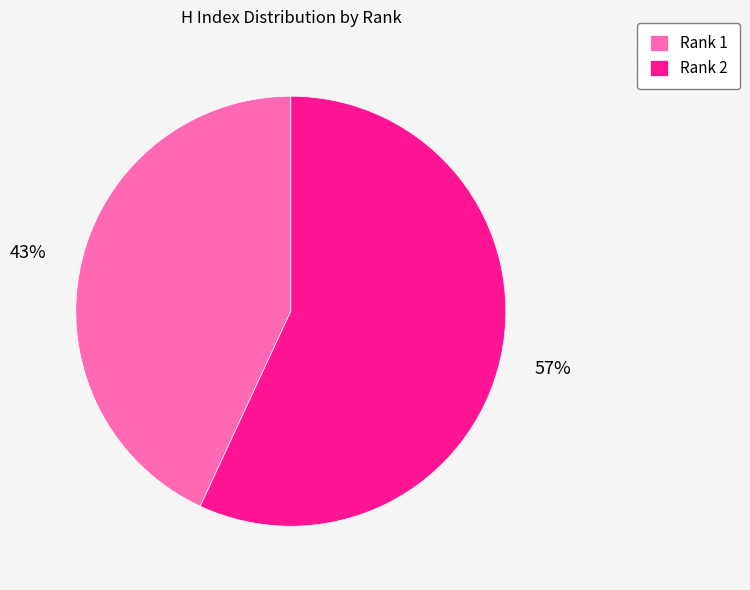

Approximately how many times larger is the value at Rank 2 compared to Rank 1?

1.3